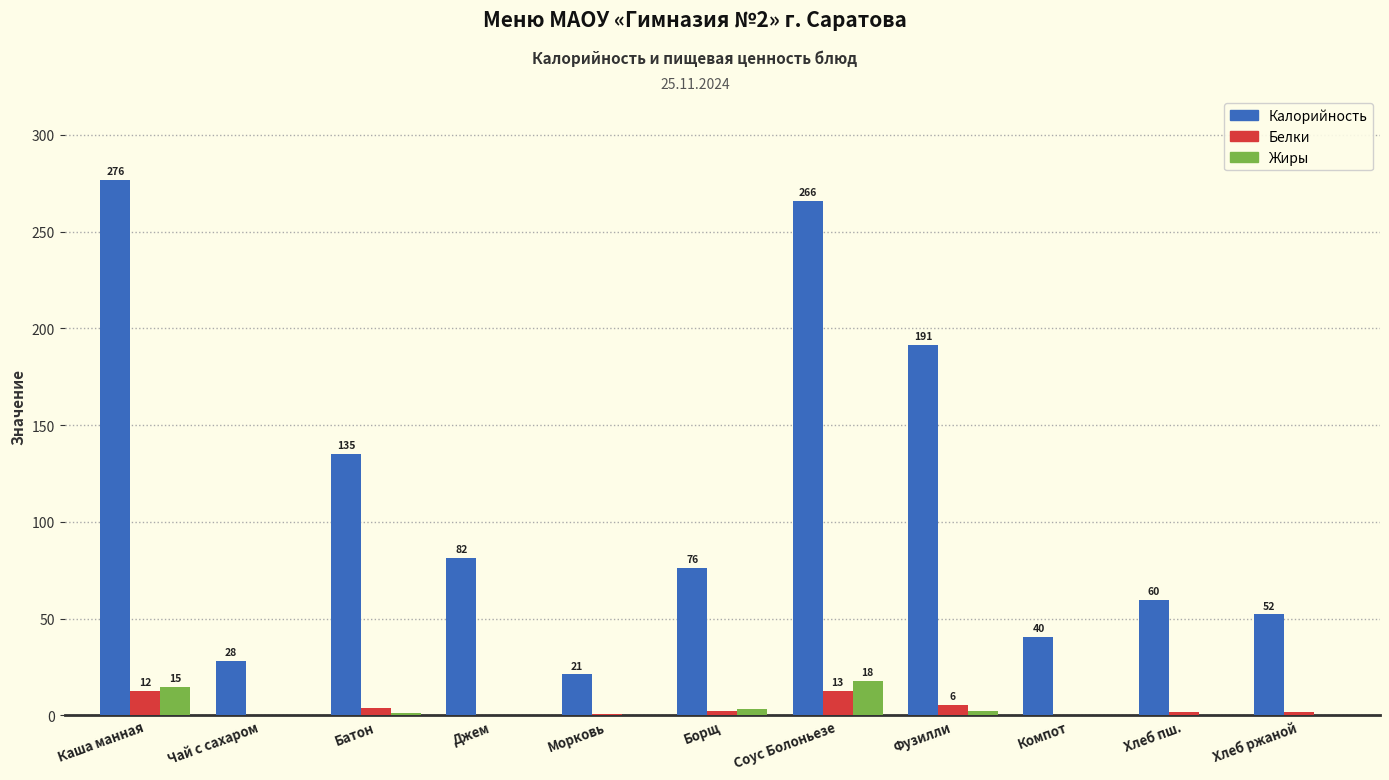

What is the average value of the Белки series?

3.8